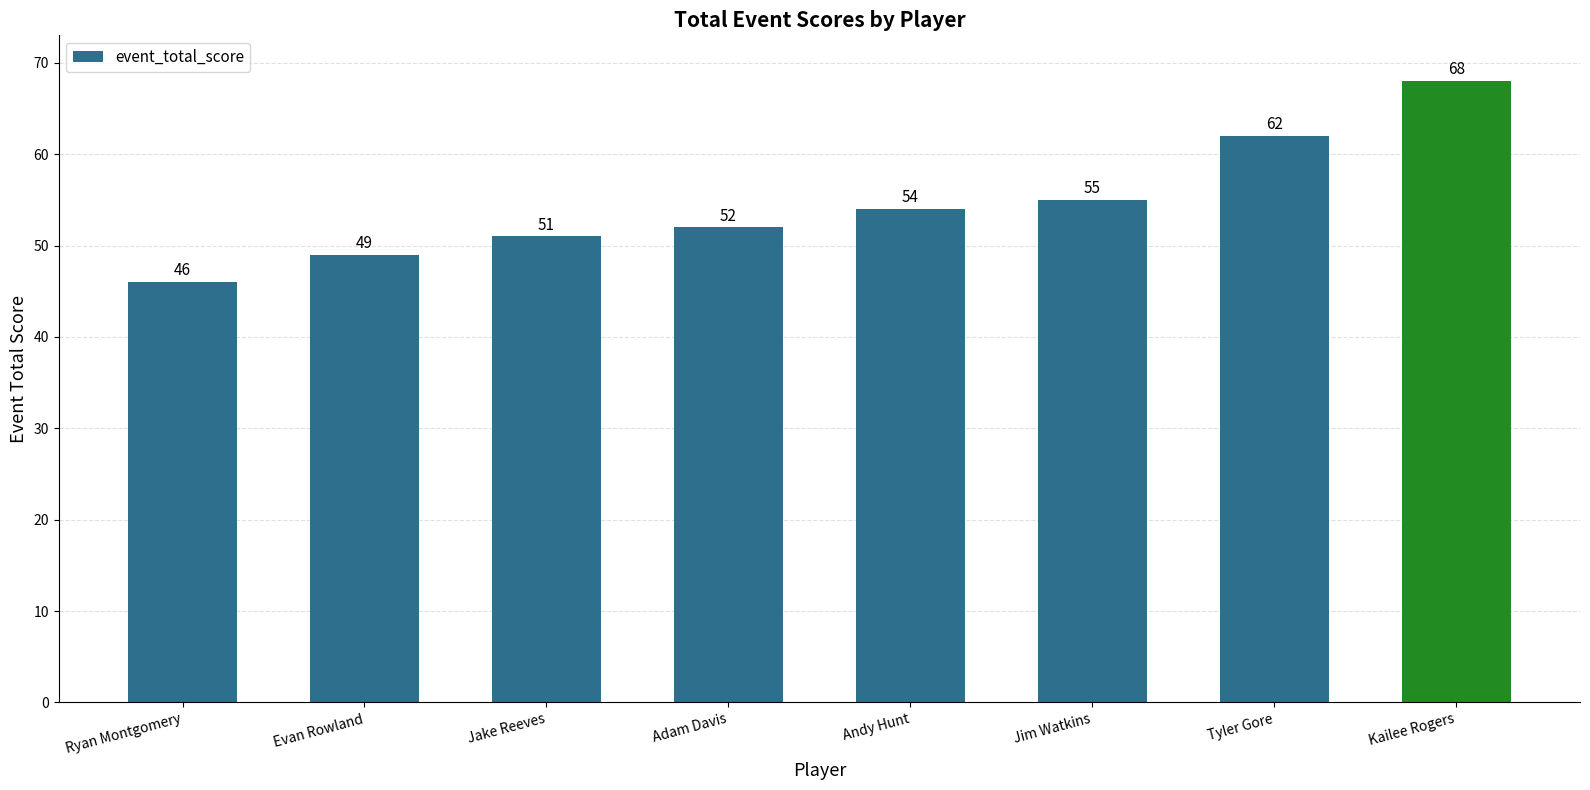

What is the minimum value shown in the chart?

46